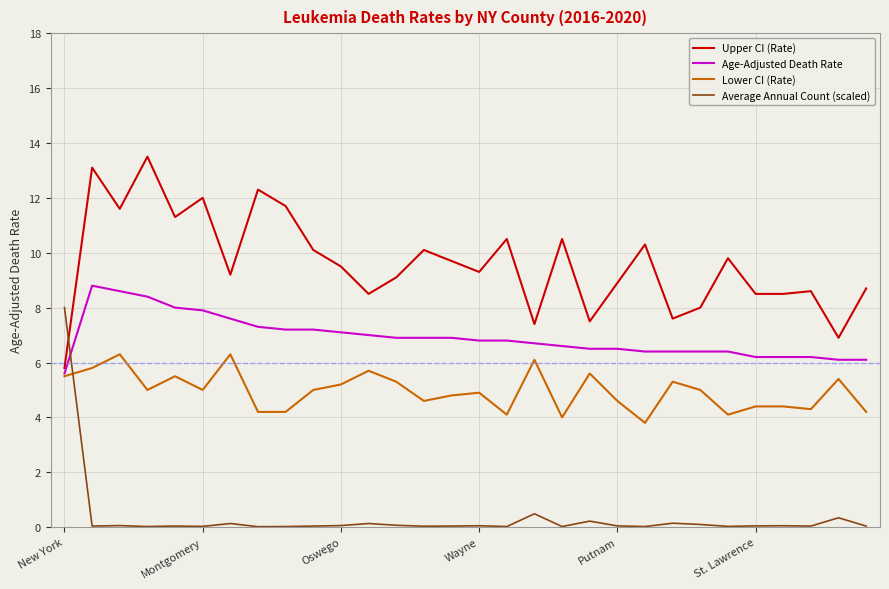

List the series in order of their overall mean, highest first.

Upper CI (Rate), Age-Adjusted Death Rate, Lower CI (Rate), Average Annual Count (scaled)